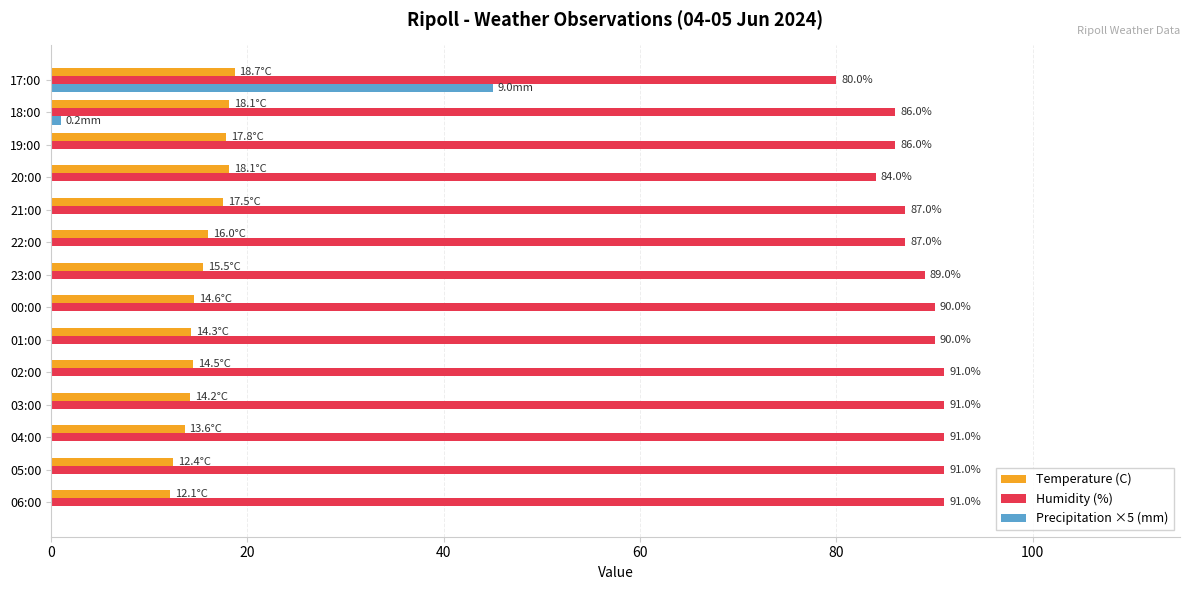

Where is Precipitation ×5 (mm) nearest to the value 22?

18:00